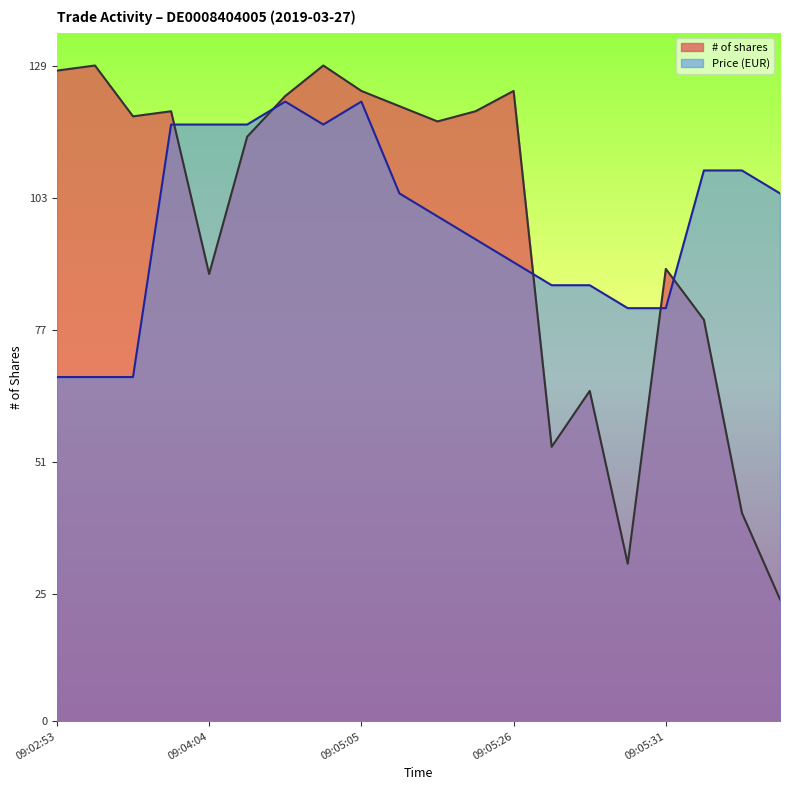

How many data points in # of shares are less than 119?

10